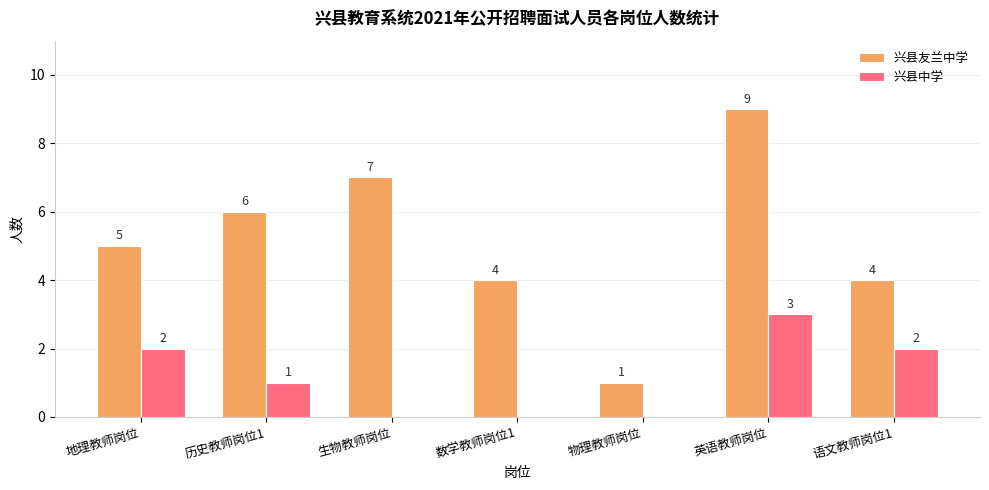

The value of 兴县友兰中学 at 物理教师岗位 is 0. True or false?

False